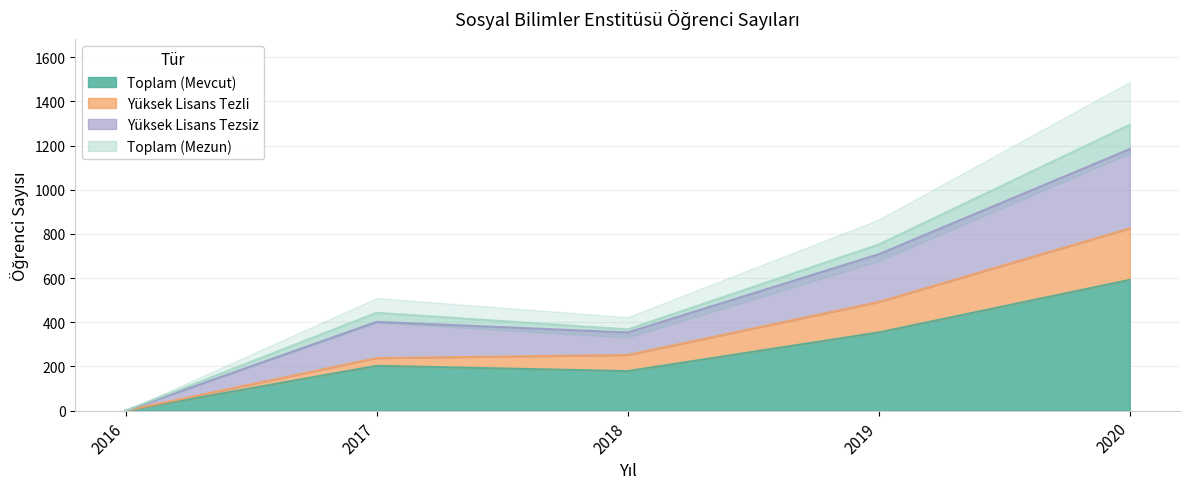

Where is Toplam (Mevcut) nearest to the value 296?

2019